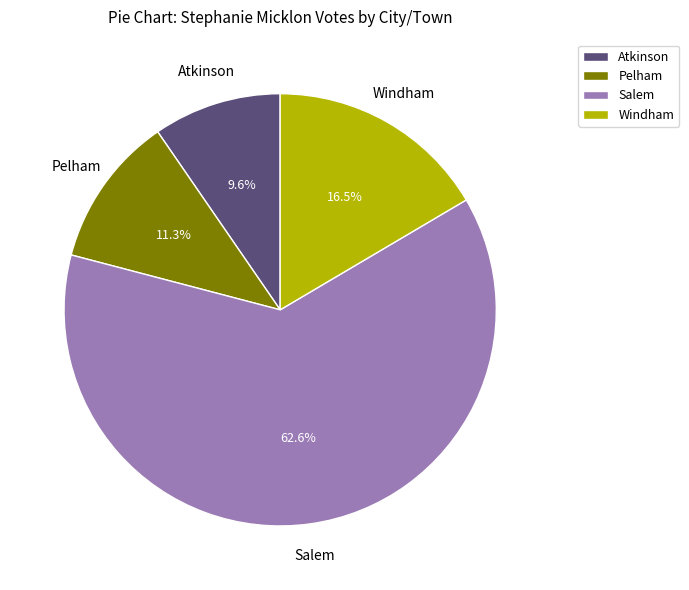

What percentage is the Pelham slice, to the nearest percent?

11%